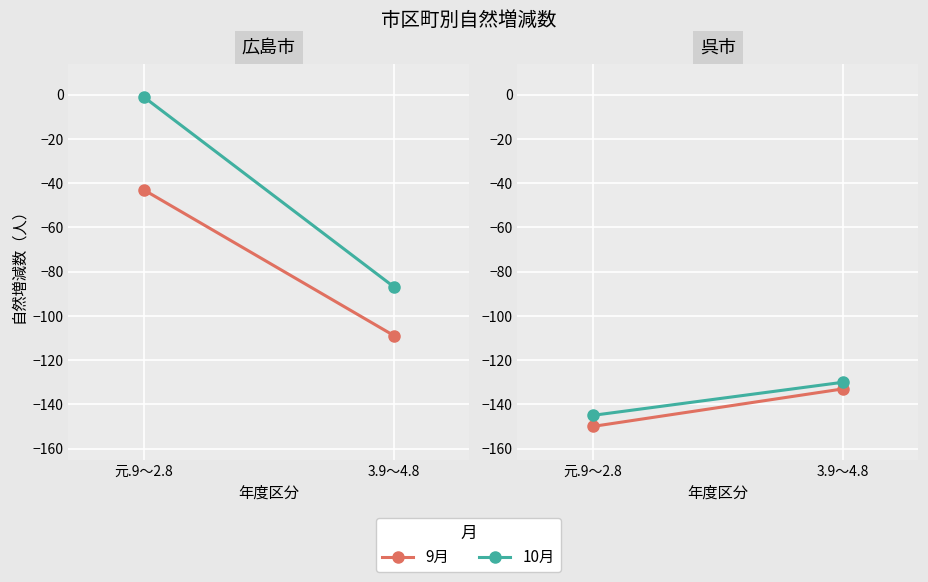

What position from the left is 3.9～4.8?

2